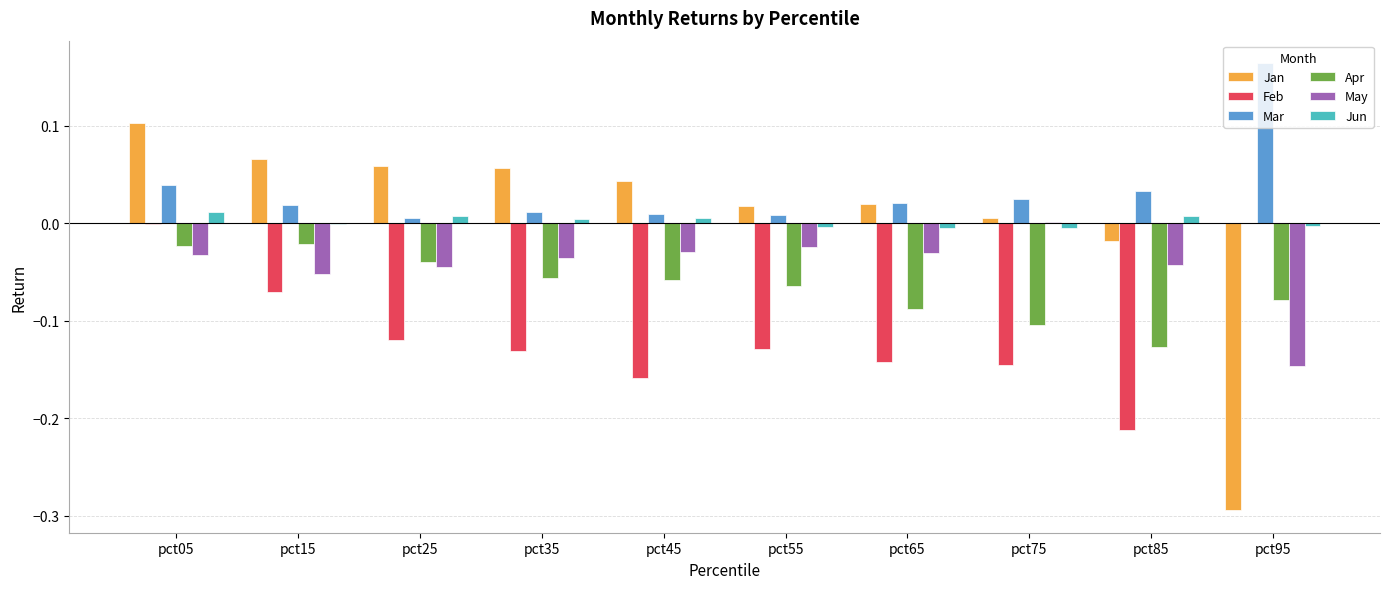

At which category is the sum across all series the highest?

pct05